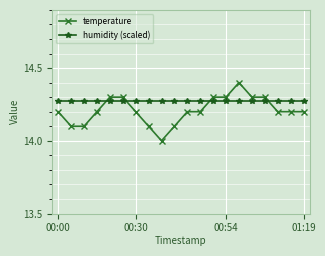

After their last crossing, which series has the higher values: temperature or humidity (scaled)?

humidity (scaled)